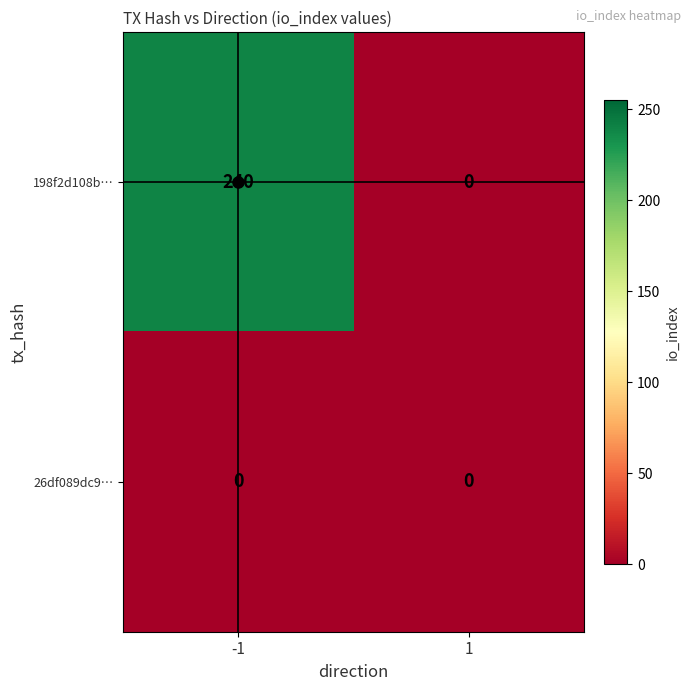

What is the spread (max minus min) of values at -1?

240